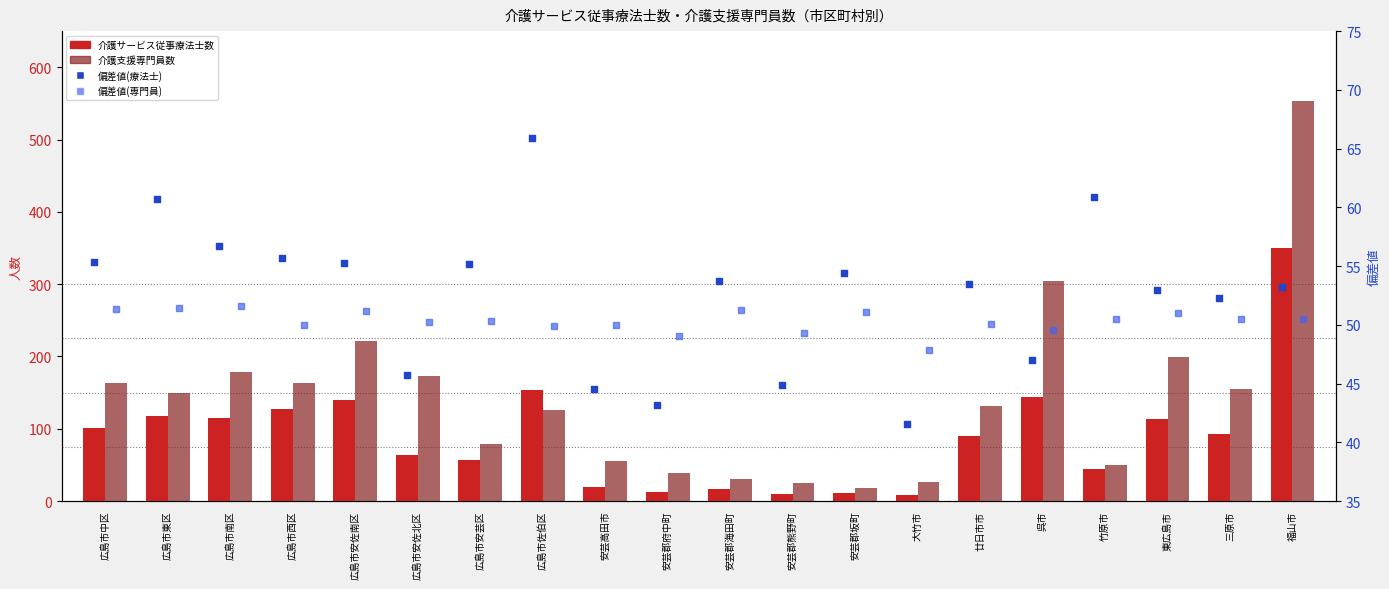

At which category is the sum across all series the highest?

福山市